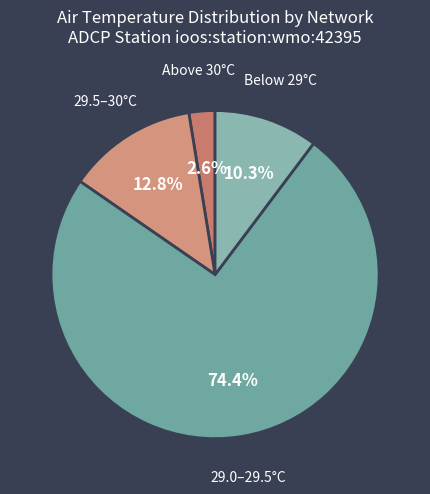

Combined, do 29.5–30°C and Below 29°C account for over 50%?

No